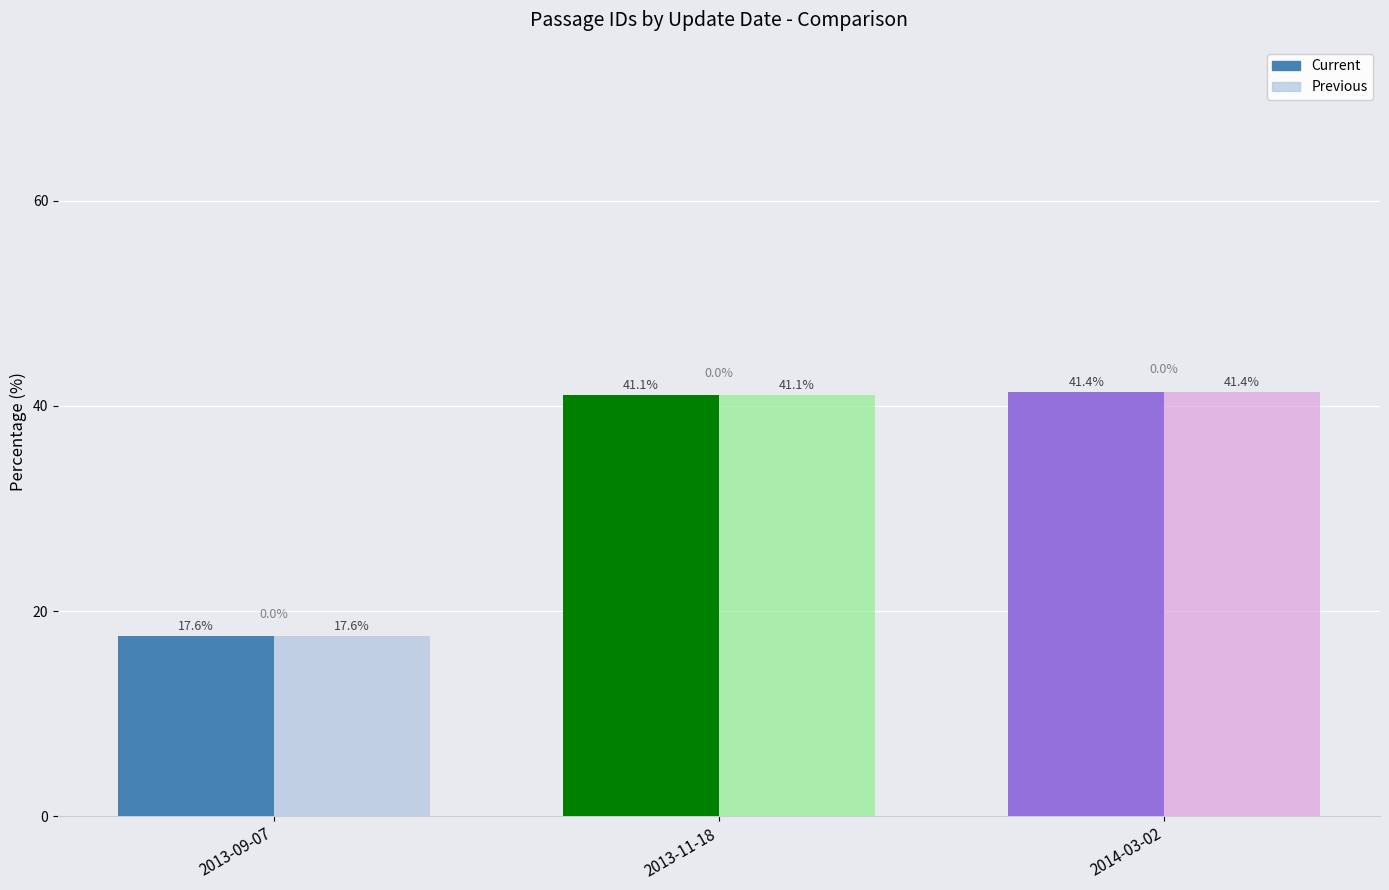

What is the difference between the maximum and second lowest values in the Previous series?

0.3